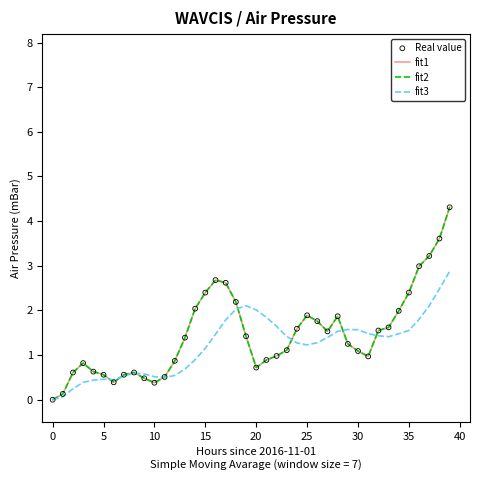

At which category is the sum across all series the highest?

39